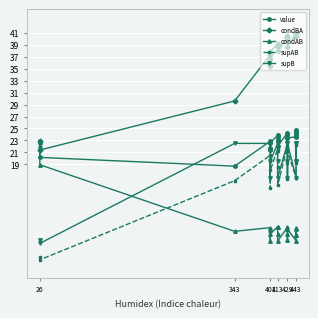

How many values in the supB series exceed 19?

14